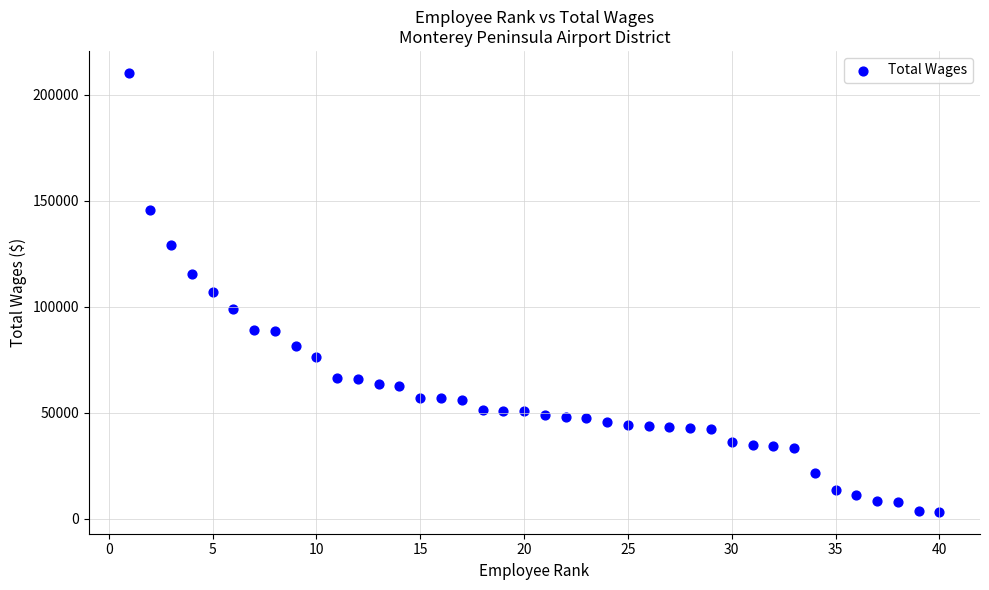

What is the range of Y values (max minus min)?

207006